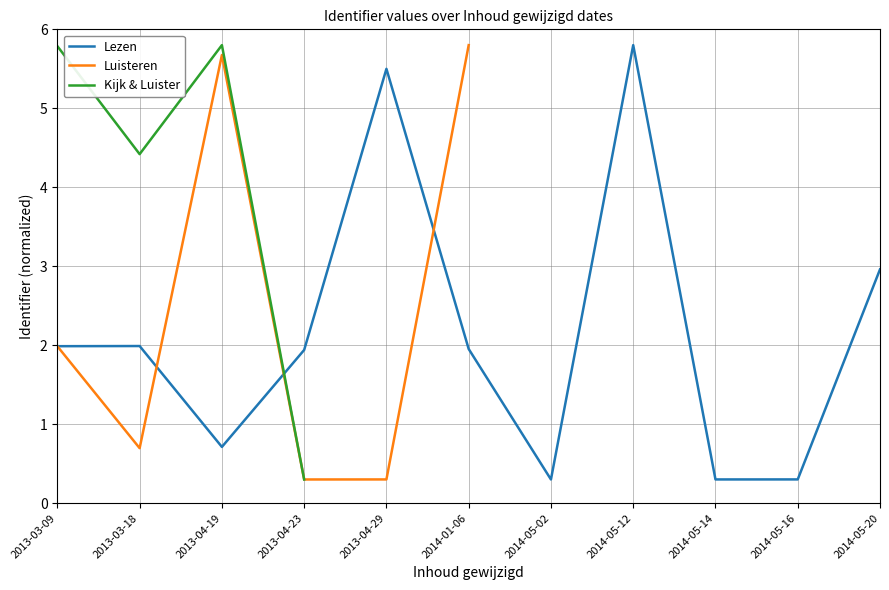

Where is Lezen nearest to the value 3?

2014-05-20